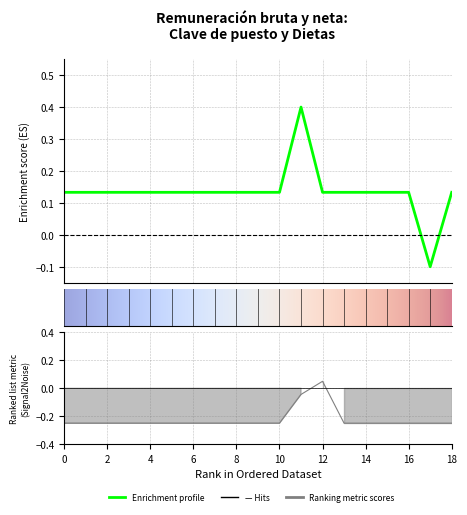

What is the minimum value shown in the chart?

-0.2